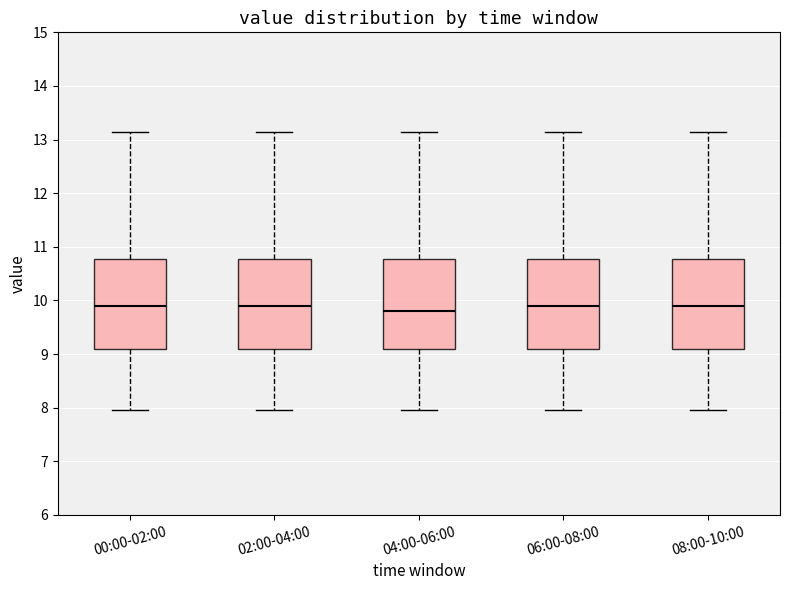

Reading left to right, read every box against the y-axis: the position of its median line, the range the box covers, and the ends of its whiskers. The values are not printed on the chart, so give them approximately, as read against the axis.

00:00-02:00: median 9.9, box 9.1 to 10.8, whiskers 8.0 to 13.2
02:00-04:00: median 9.9, box 9.1 to 10.8, whiskers 8.0 to 13.2
04:00-06:00: median 9.8, box 9.1 to 10.8, whiskers 8.0 to 13.2
06:00-08:00: median 9.9, box 9.1 to 10.8, whiskers 8.0 to 13.2
08:00-10:00: median 9.9, box 9.1 to 10.8, whiskers 8.0 to 13.2